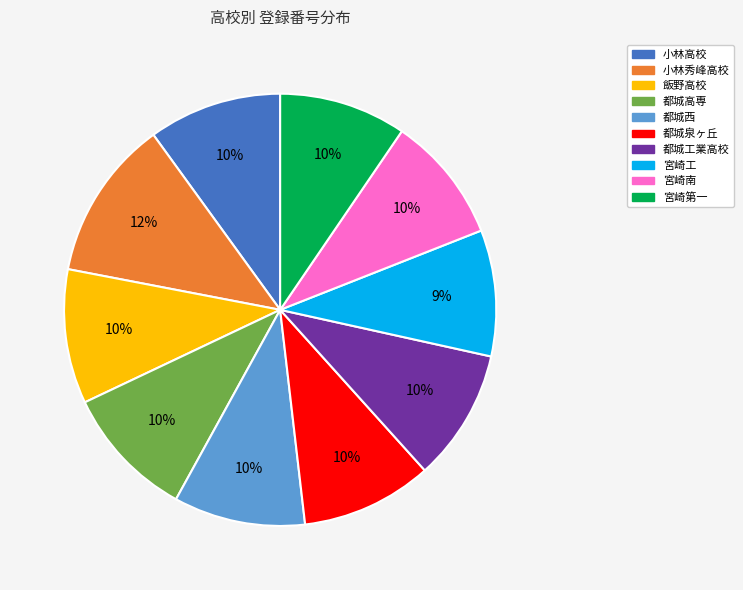

To the nearest percent, what is the difference between the largest and smallest slice percentages?

3%